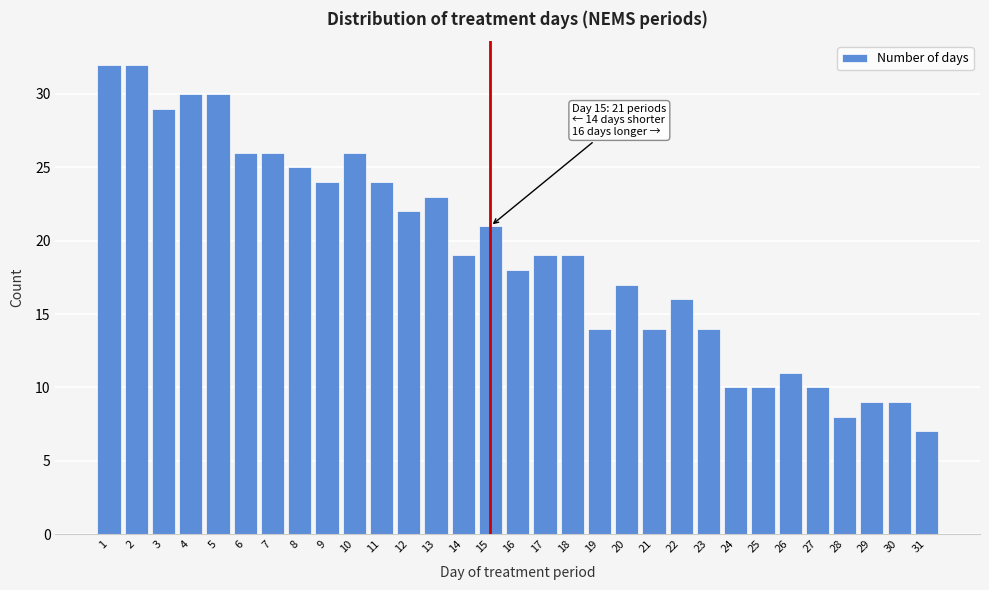

What is the value of the 1st bar from the left?

32